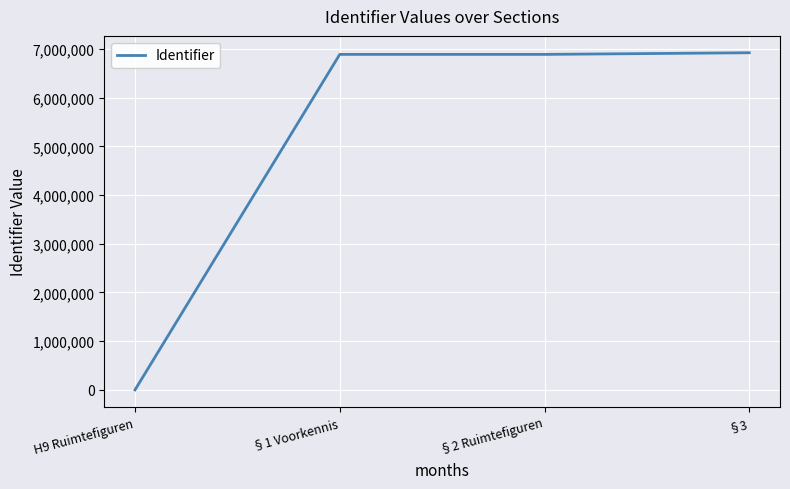

True or false: the data has more than 1 interior local peaks.

False